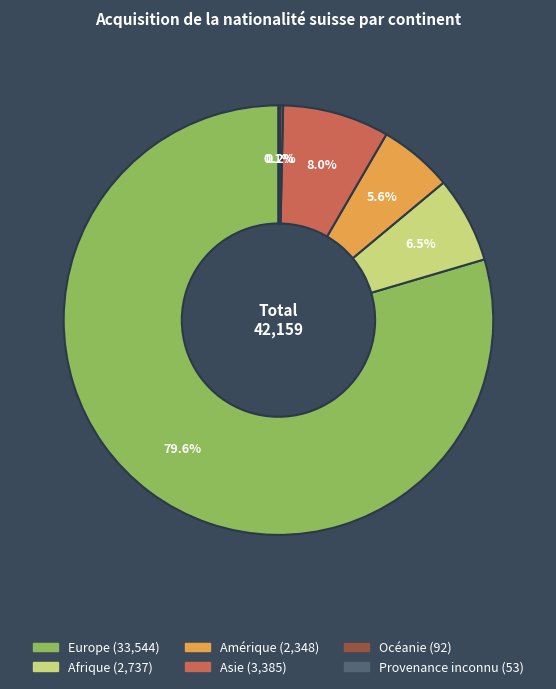

Is it true that Amérique is 1% of the pie?

False